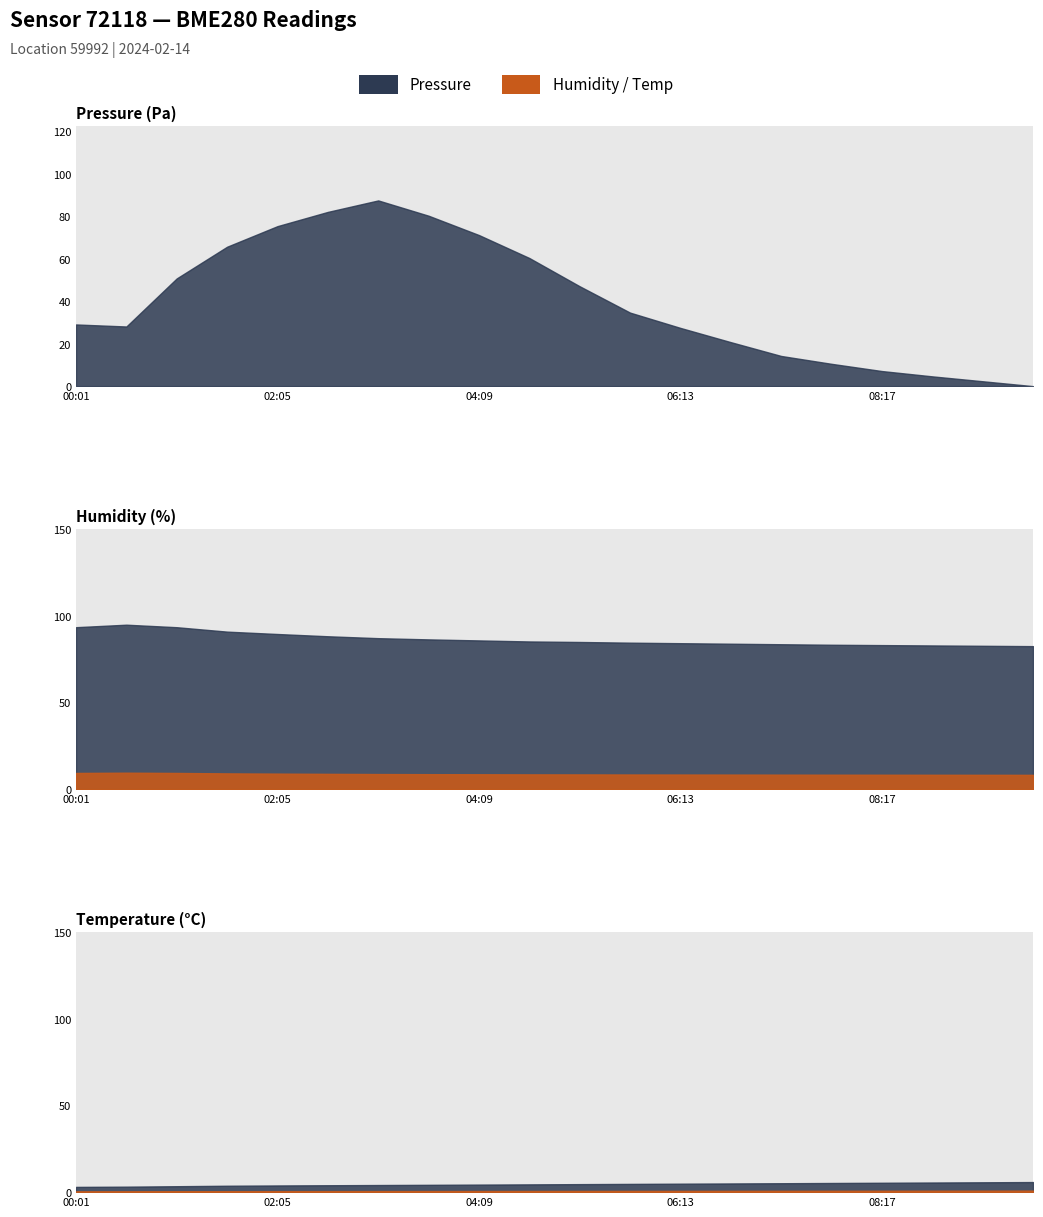

Does the chart have visible grid lines?

No